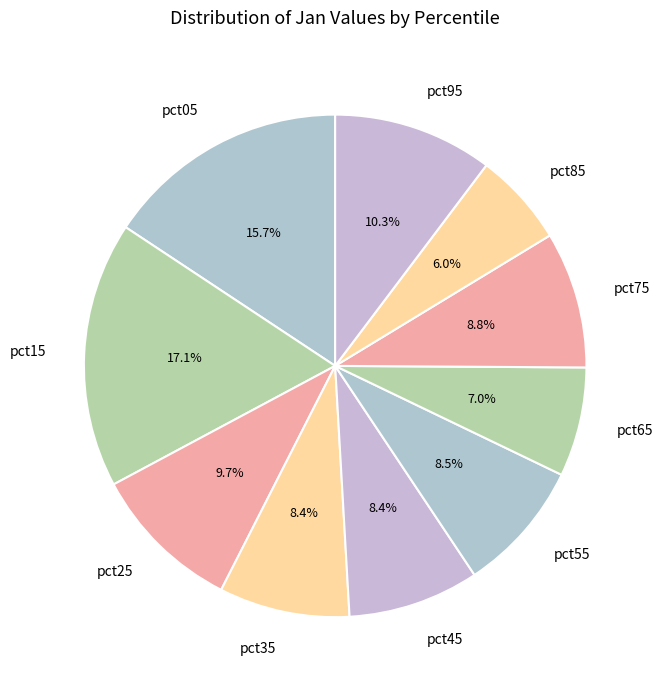

How many slices are in this pie chart?

10